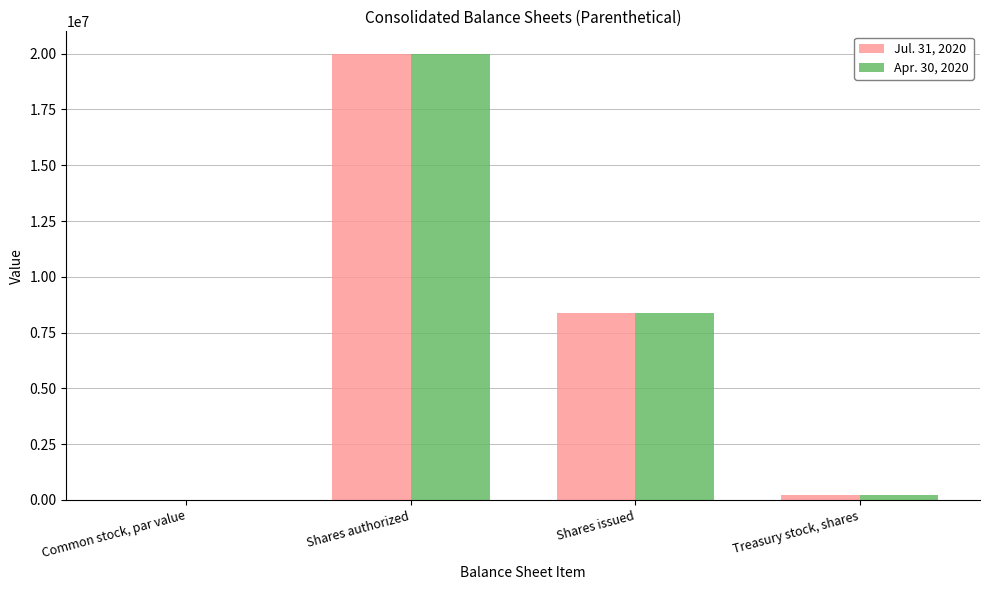

How many groups of bars are there?

4